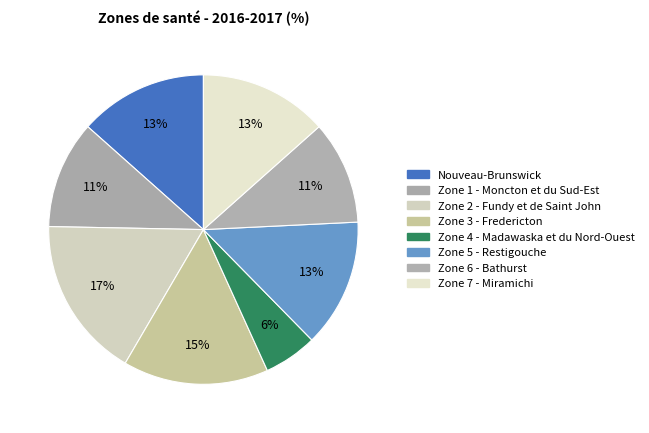

Rank the categories by value from highest to lowest.

Zone 2 - Fundy et de Saint John, Zone 3 - Fredericton, Nouveau-Brunswick, Zone 7 - Miramichi, Zone 5 - Restigouche, Zone 1 - Moncton et du Sud-Est, Zone 6 - Bathurst, Zone 4 - Madawaska et du Nord-Ouest